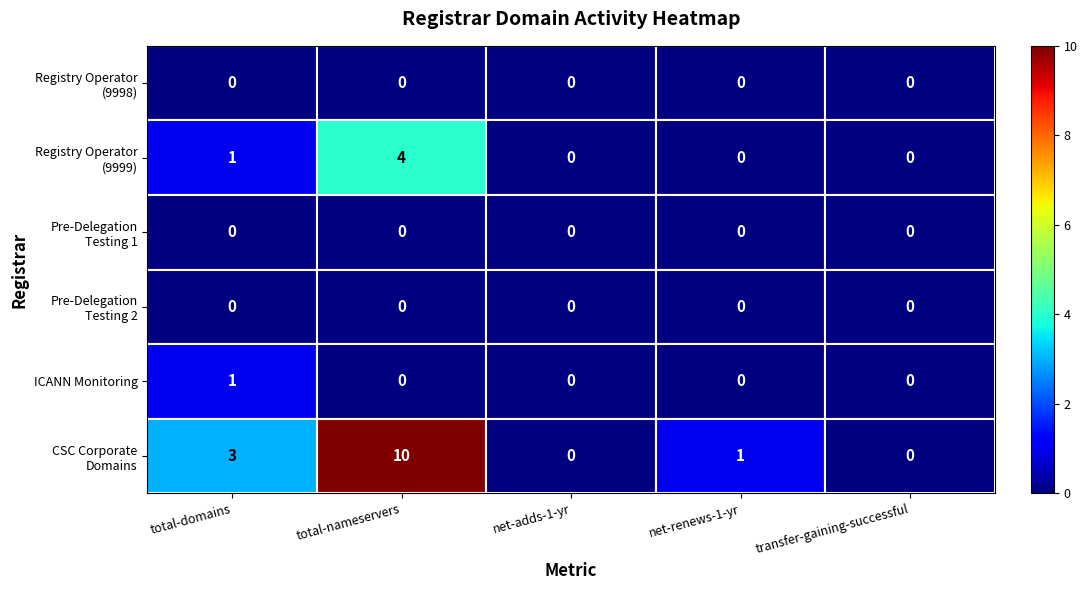

How many data points does each series have?

5